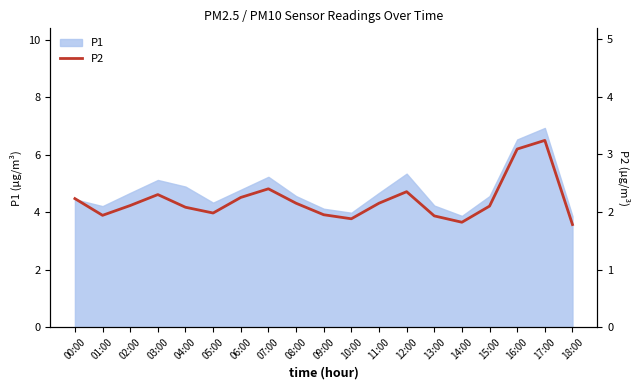

Reading left to right, what are all the values shown in this chart?

2.2	1.9	2.1	2.3	2.1	2.0	2.2	2.4	2.1	1.9	1.9	2.1	2.4	1.9	1.8	2.1	3.1	3.2	1.8